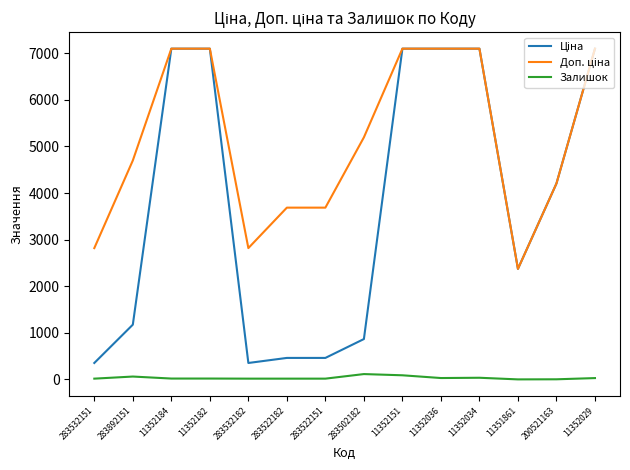

What is the greatest value displayed?

7098.8